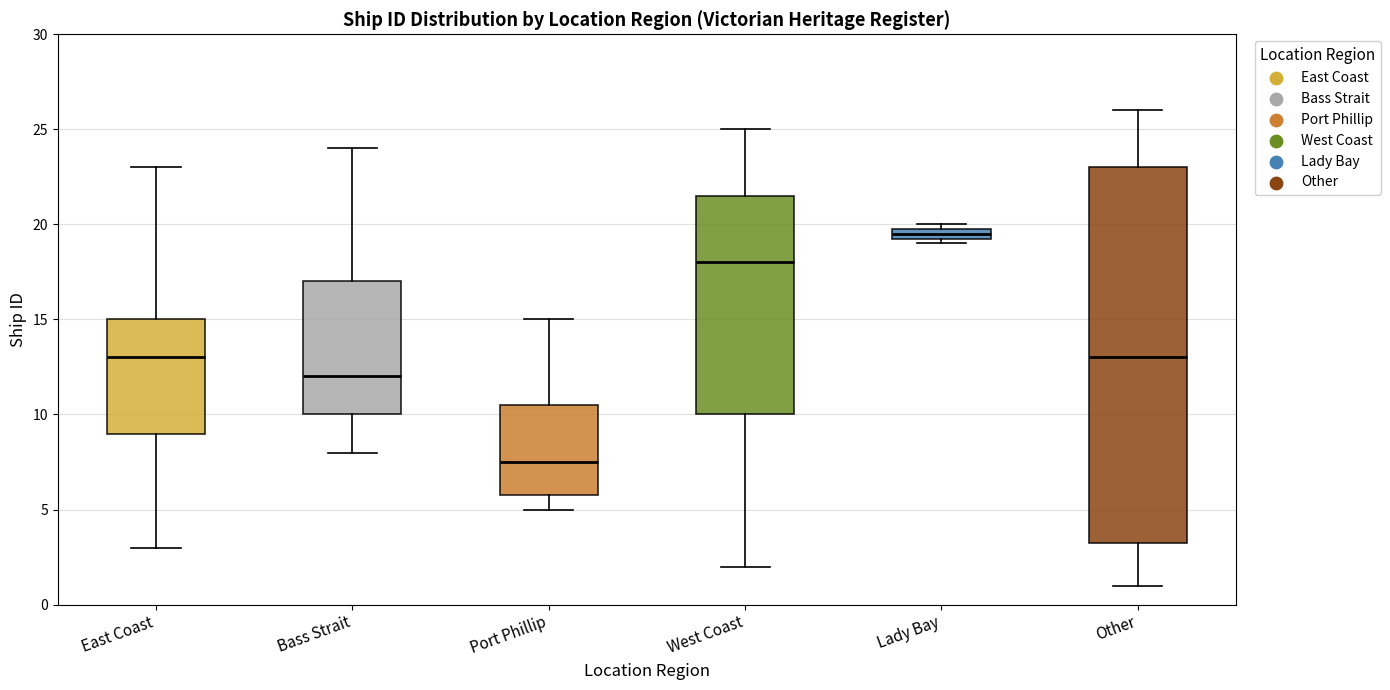

Which box has the highest median line?

Lady Bay